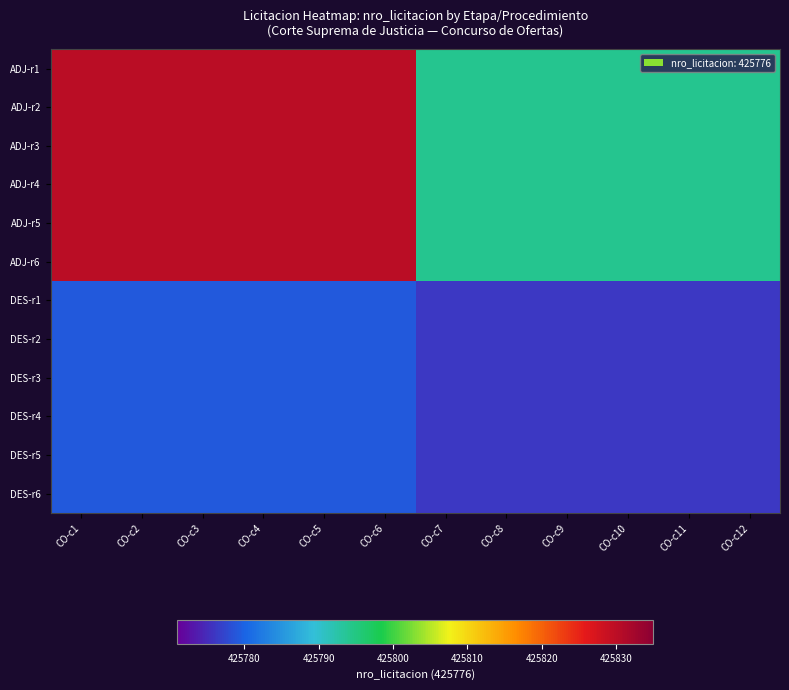

What is the total value across all series at CO-c5?

5109654